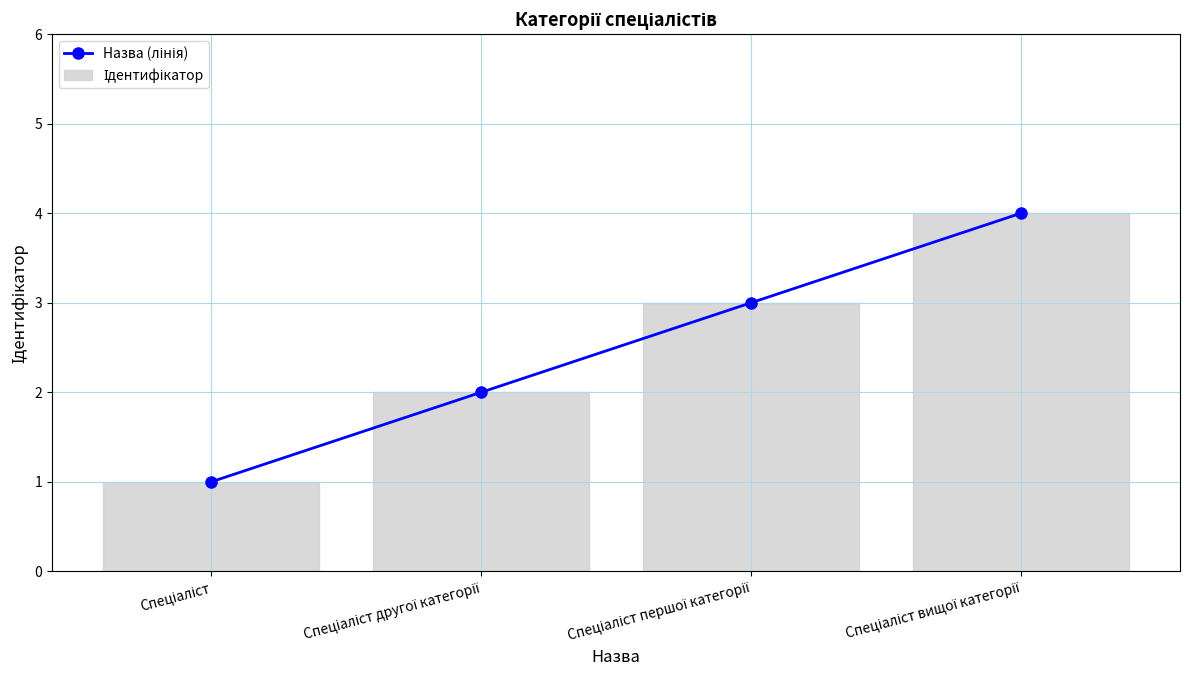

At which category is the sum across all series the highest?

Спеціаліст вищої категорії